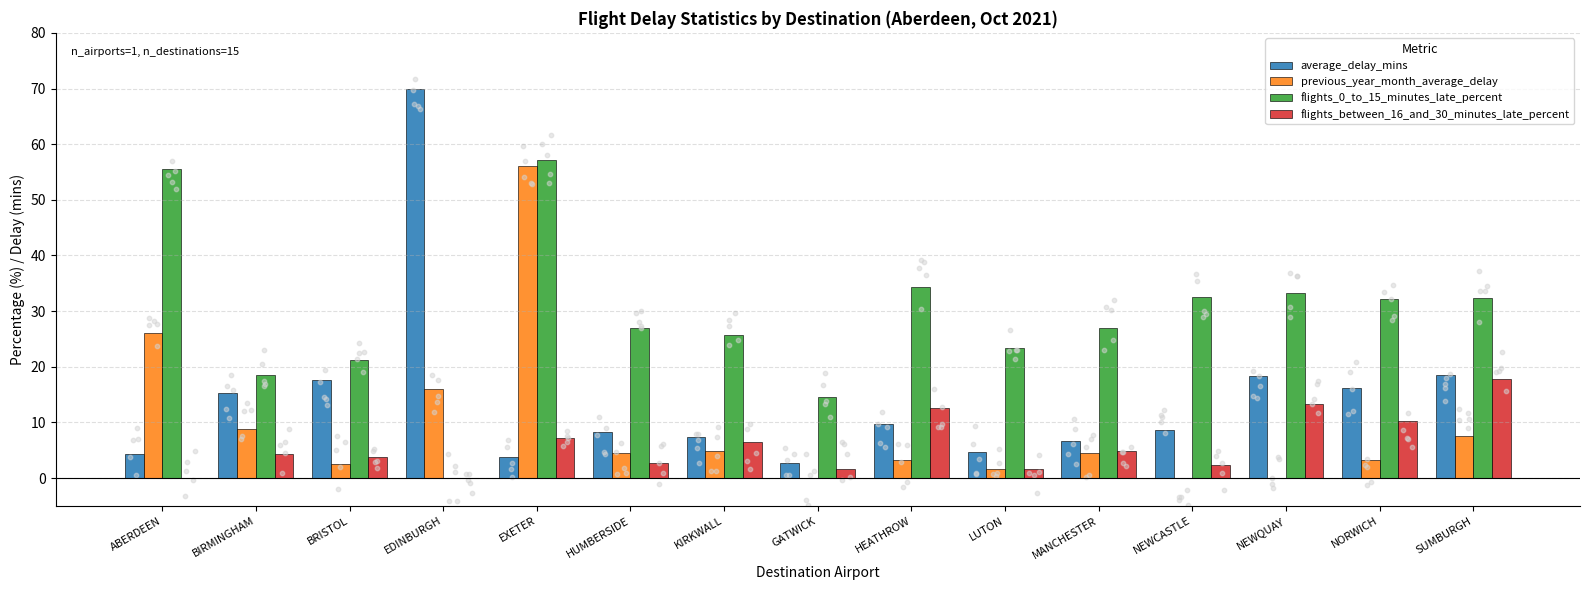

At how many categories does at least one series exceed 50?

3